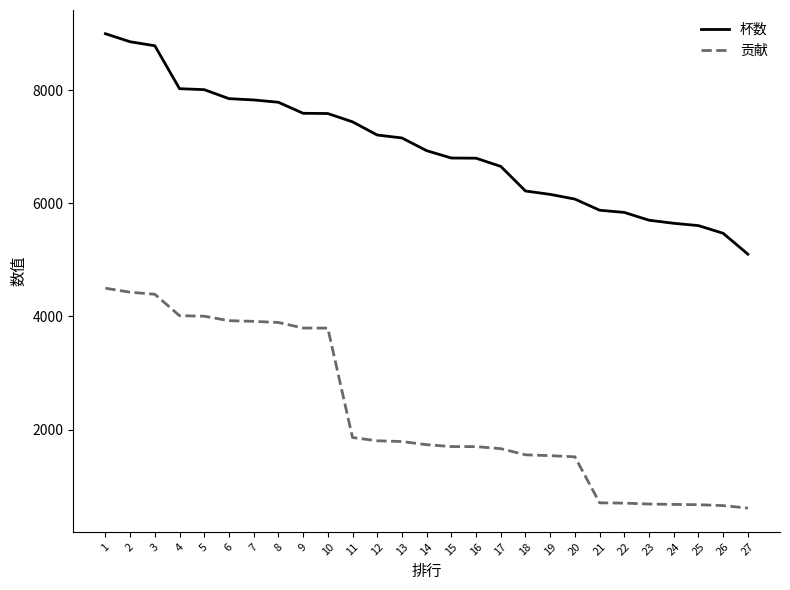

The value of 杯数 at 26 is 9078. True or false?

False